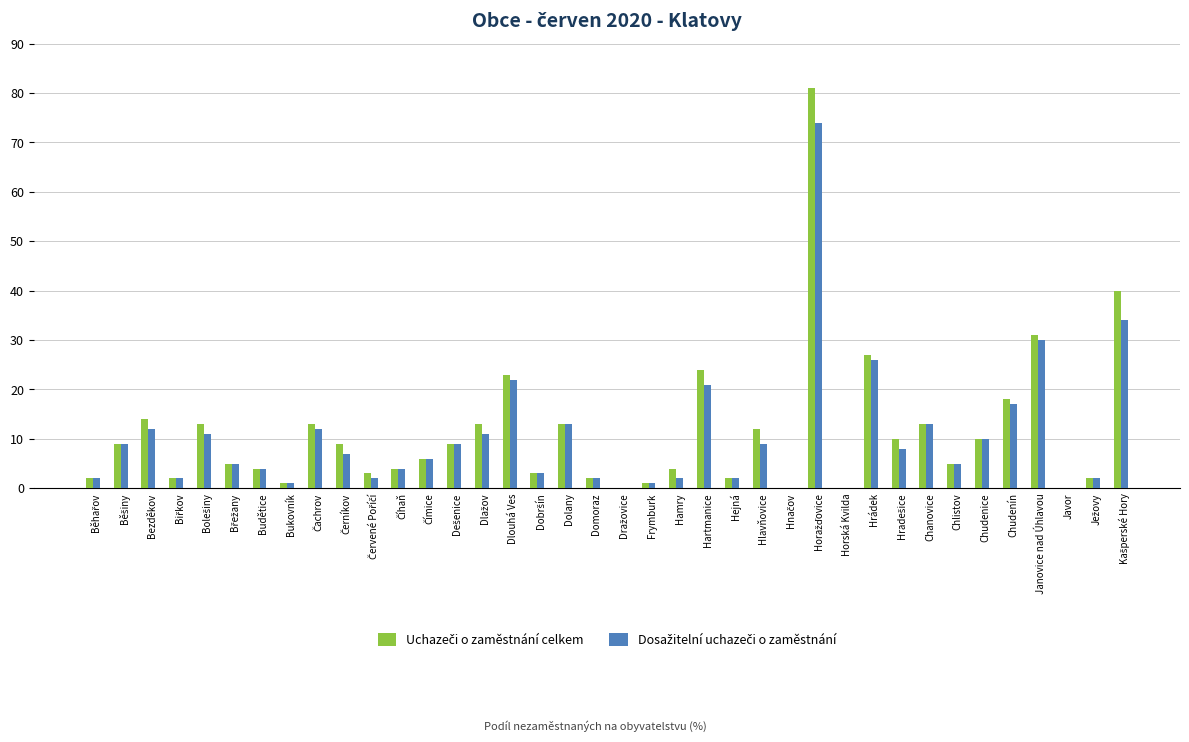

What is the total value across all series at Domoraz?

4